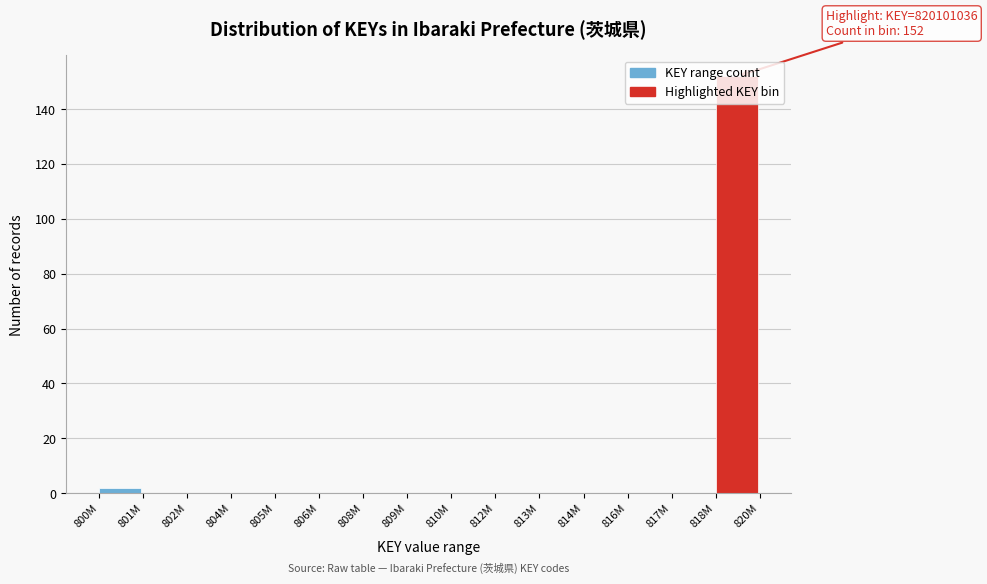

Is it true that the value at 810M is 48?

False